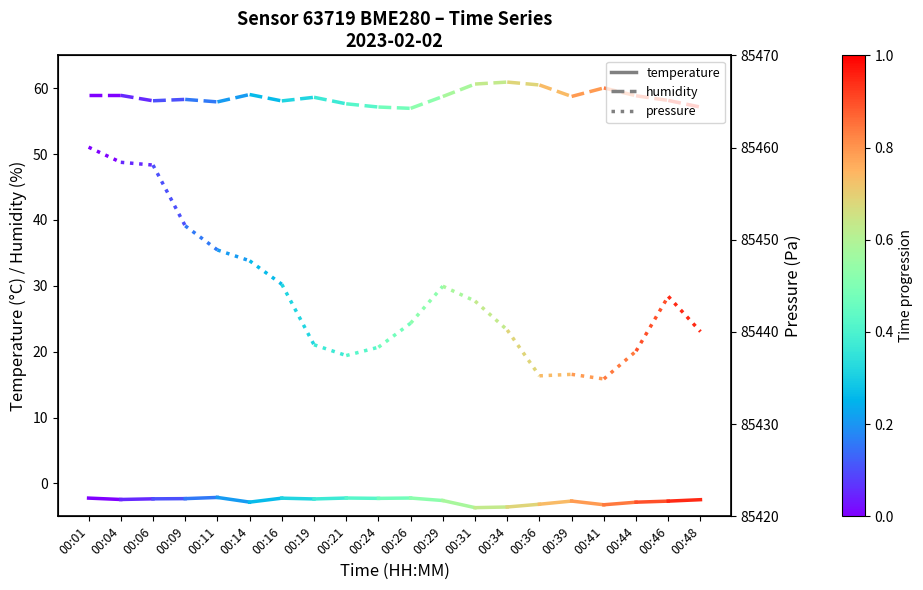

Reading left to right, extract all data points from this chart.

temperature: 00:01=-2.2	00:04=-2.4
humidity: 00:01=58.9	00:04=58.9
pressure: 00:01=85460.0	00:04=85458.4